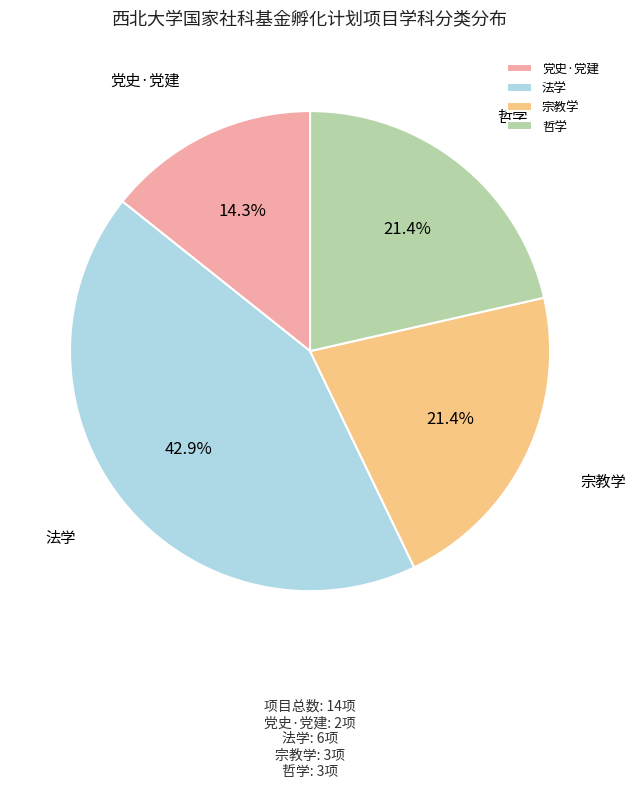

Is there a majority slice in this chart?

No